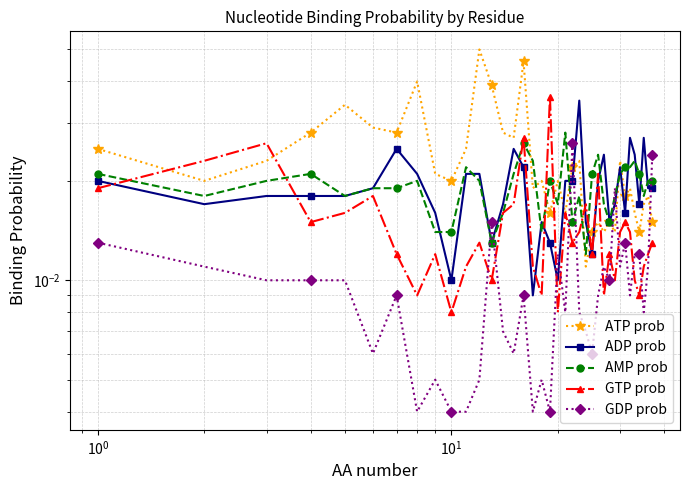

How many times do GDP prob and ATP prob cross each other?

5